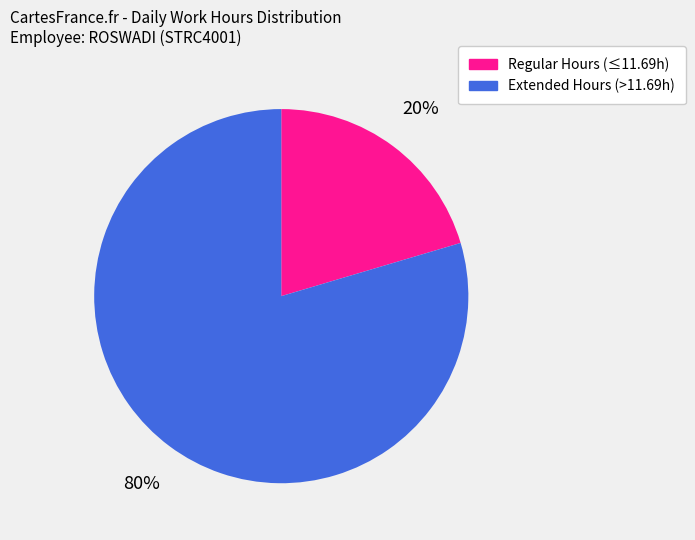

To the nearest percent, what is the average slice percentage?

50%